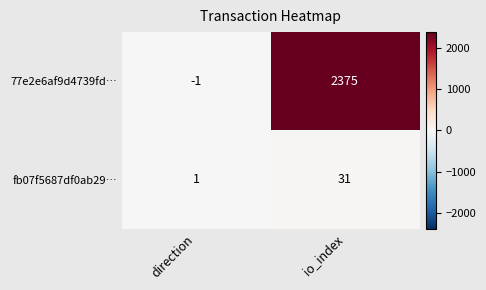

At which category does the chart reach its peak across all series?

io_index